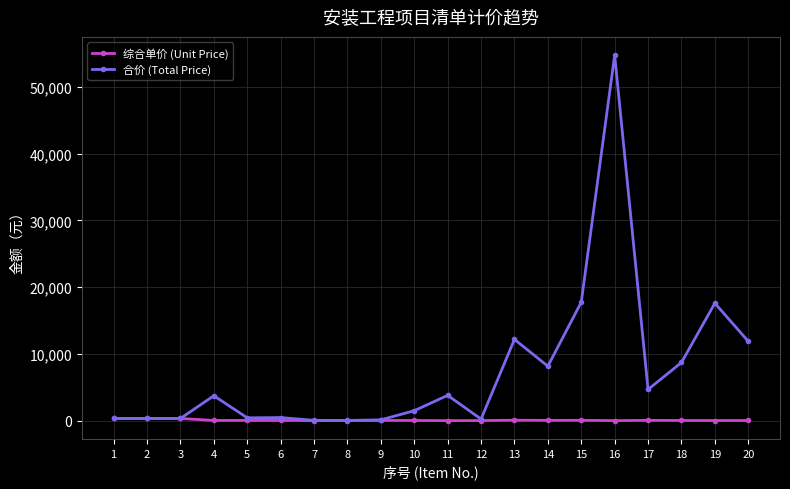

How many values in the 合价 (Total Price) series exceed 3735?

10